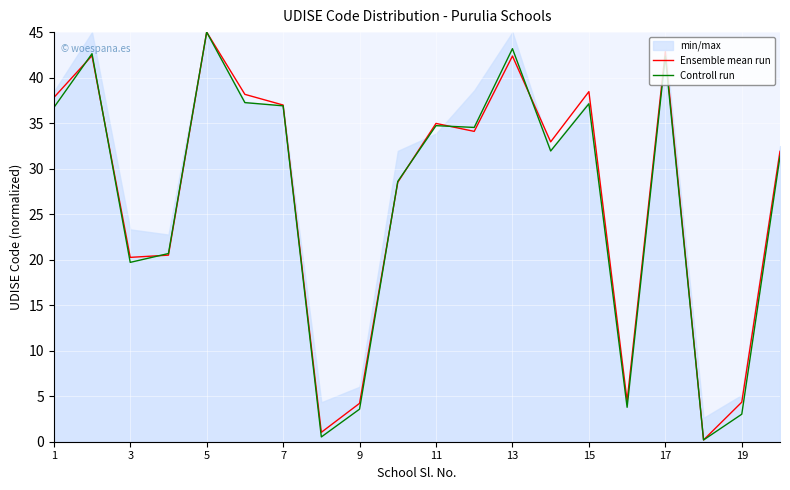

At how many categories does at least one series exceed 24?

13